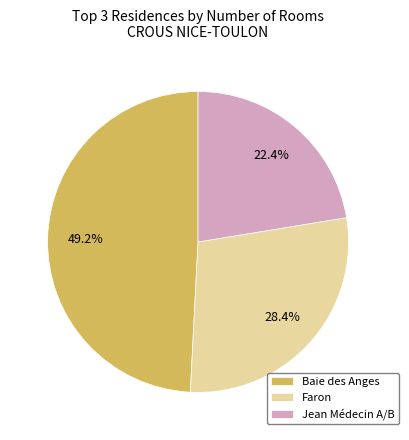

How many segments does this pie chart have?

3